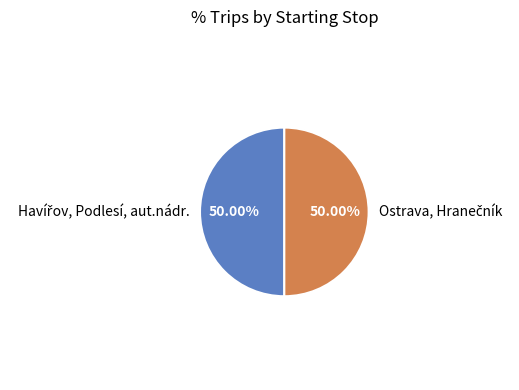

How many slices are in this pie chart?

2